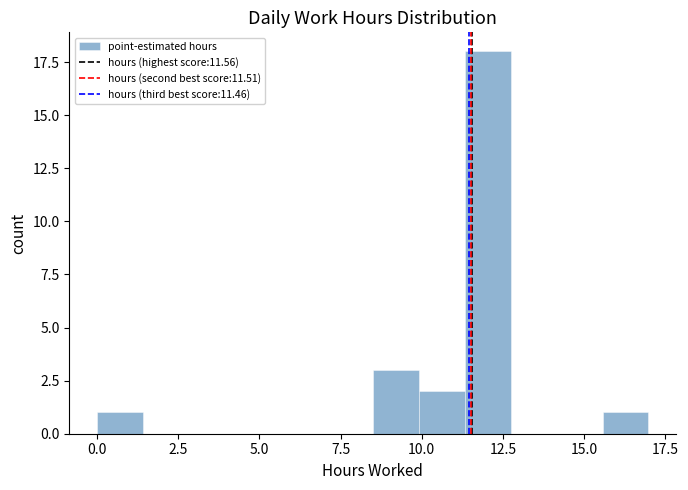

Around what value on the x-axis is the tallest bar? Give the approximate position of its centre, as read against the axis.

12.0